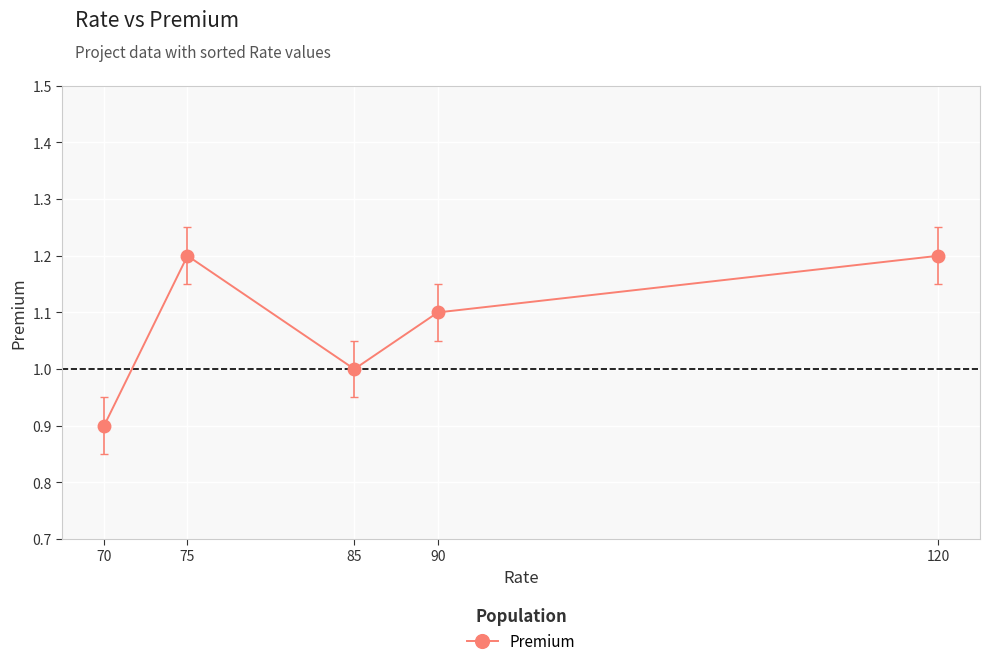

How many categories are shown in the chart?

5